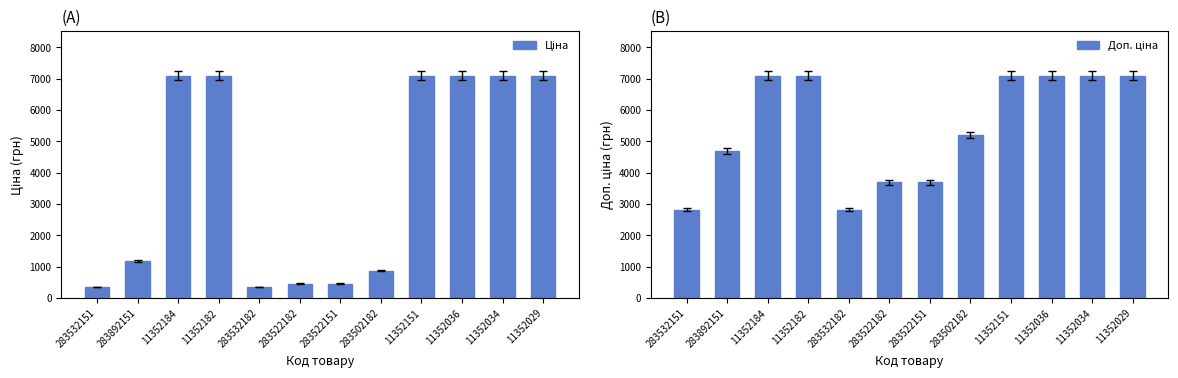

What is the difference between the maximum and minimum values in the Доп. ціна series?

4280.8